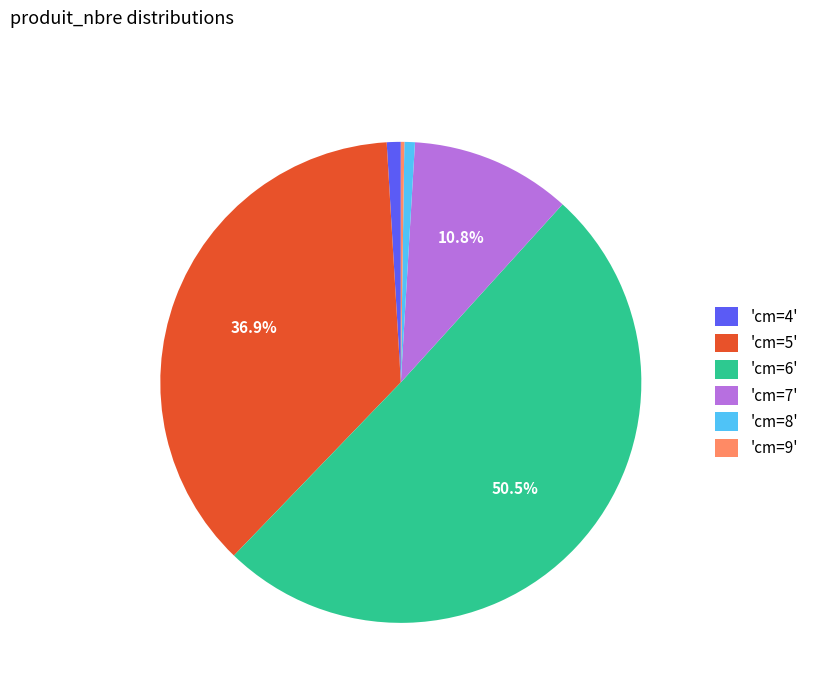

To the nearest percent, what is the difference between the largest and smallest slice percentages?

50%